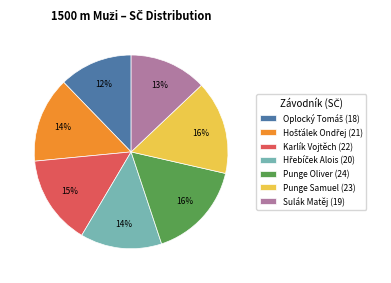

How many segments does this pie chart have?

7